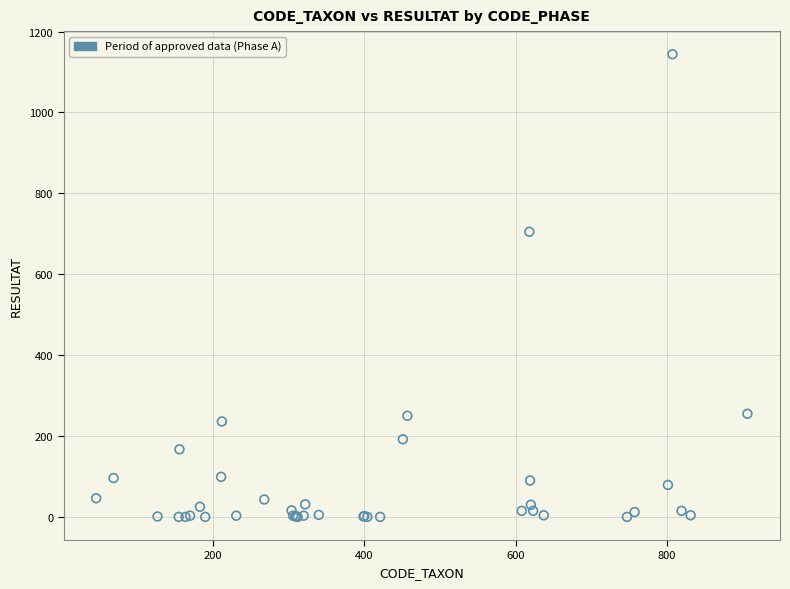

What Y value in the scatter plot is closest to 572?

705